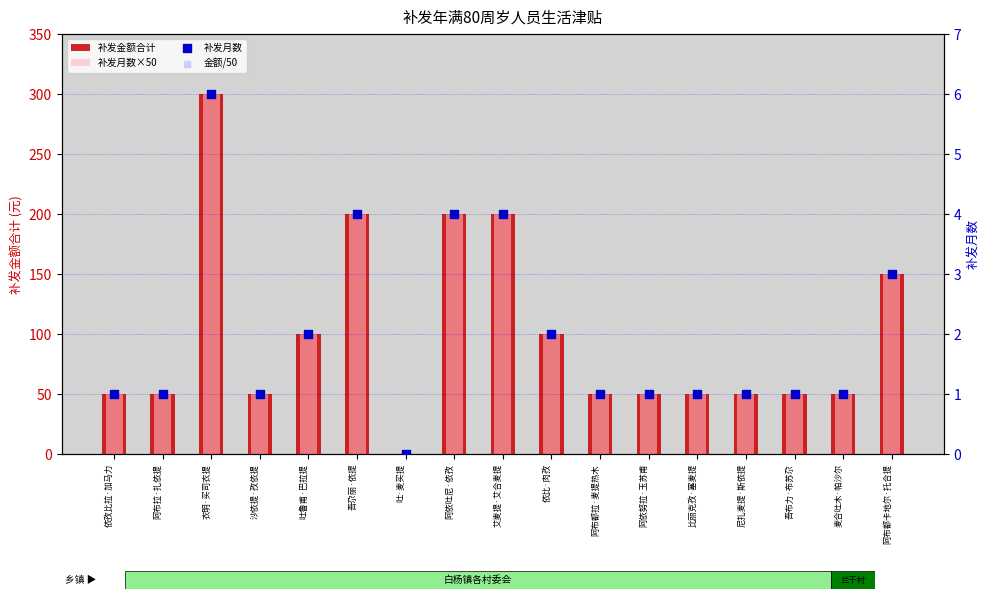

Which series has the largest total across all categories?

补发金额合计